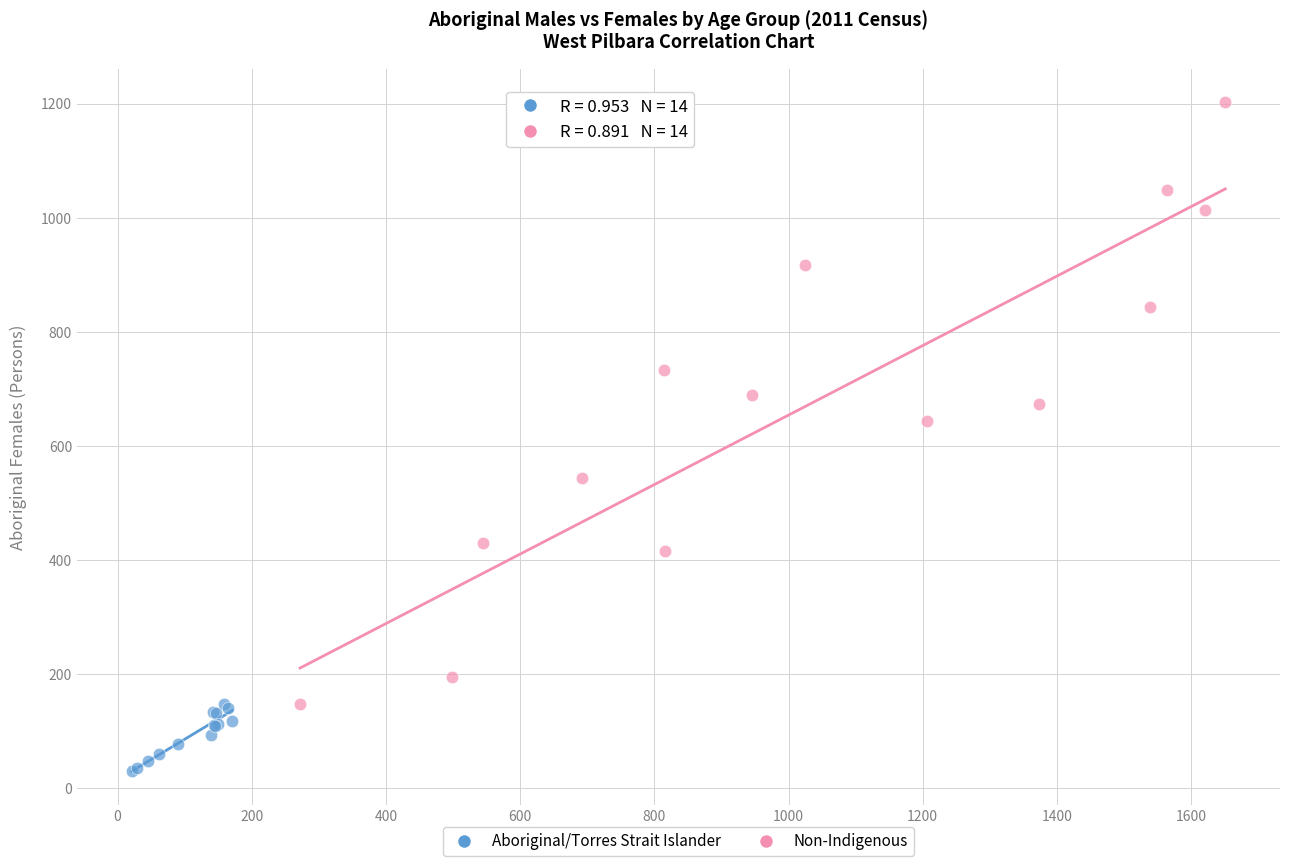

Which series contains the highest Y value?

Non-Indigenous